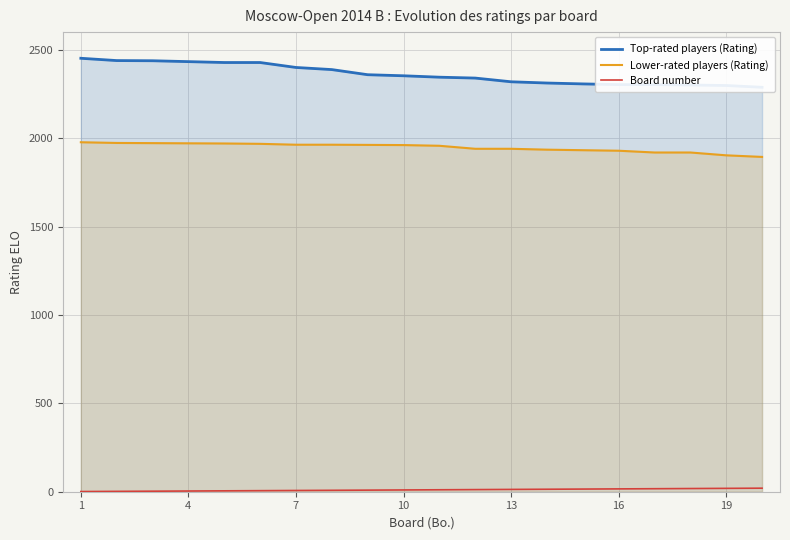

List the series in order of their overall mean, lowest first.

Board number, Lower-rated players (Rating), Top-rated players (Rating)